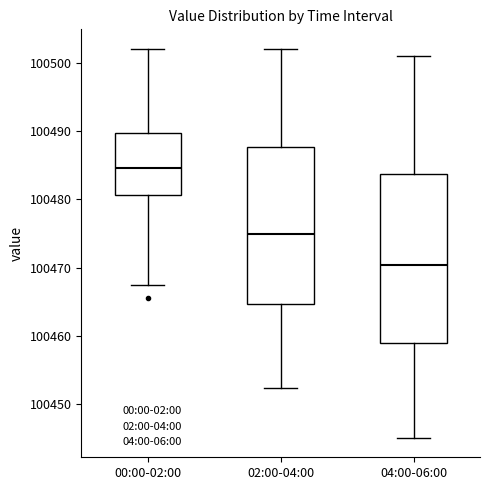

Which box is the tallest, from its lower edge to its upper edge?

04:00-06:00